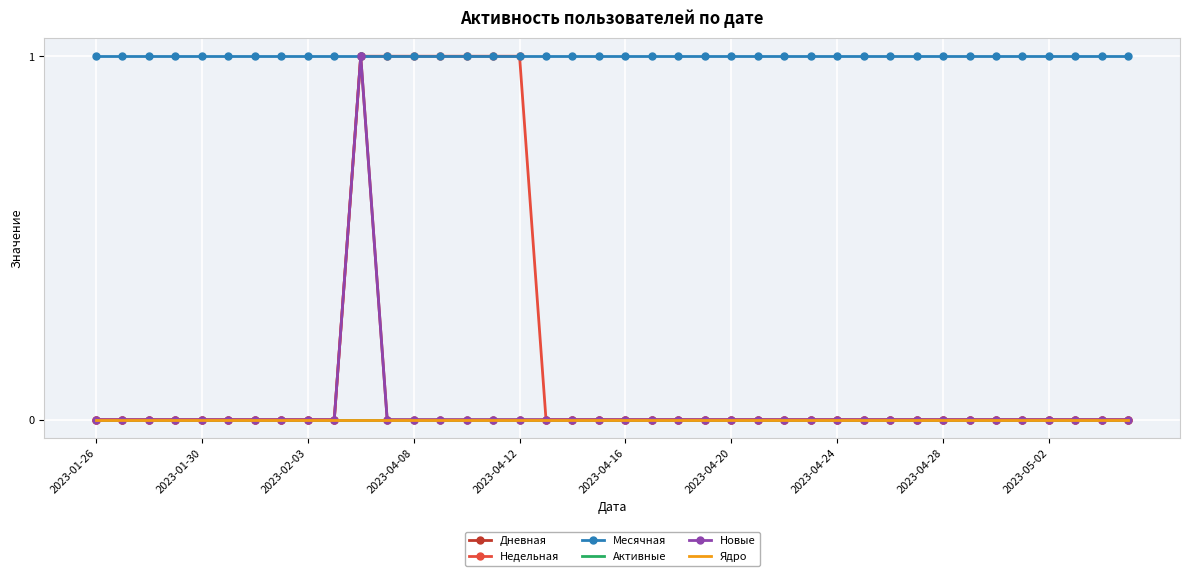

List the labels in order of Активные value, largest first.

2023-01-26, 2023-01-30, 2023-02-03, 2023-04-08, 2023-04-12, 2023-04-16, 2023-04-20, 2023-04-24, 2023-04-28, 2023-05-02, 10, 11, 12, 13, 14, 15, 16, 17, 18, 19, 20, 21, 22, 23, 24, 25, 26, 27, 28, 29, 30, 31, 32, 33, 34, 35, 36, 37, 38, 39